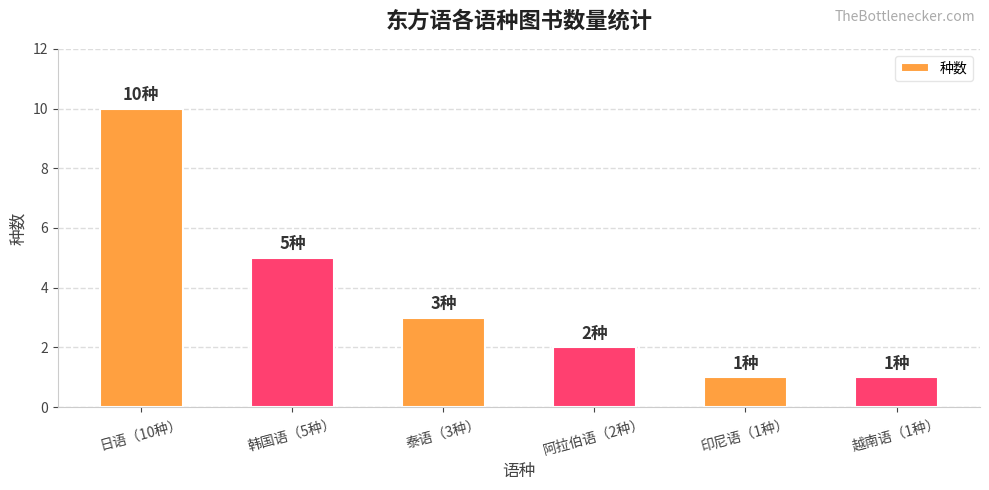

Is it true that the value at 韩国语（5种） is 2?

False